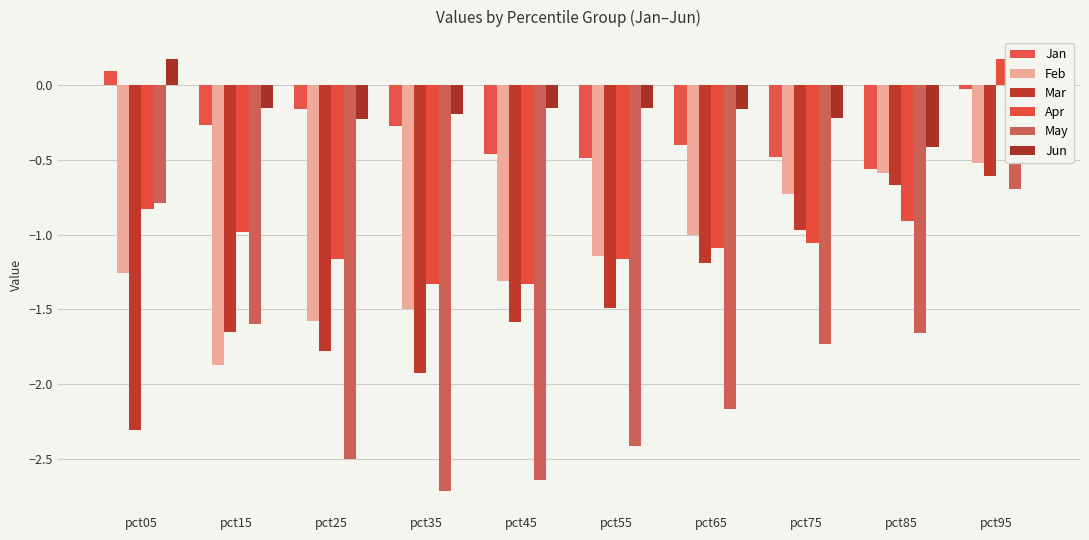

At which label is May closest to -1?

pct05